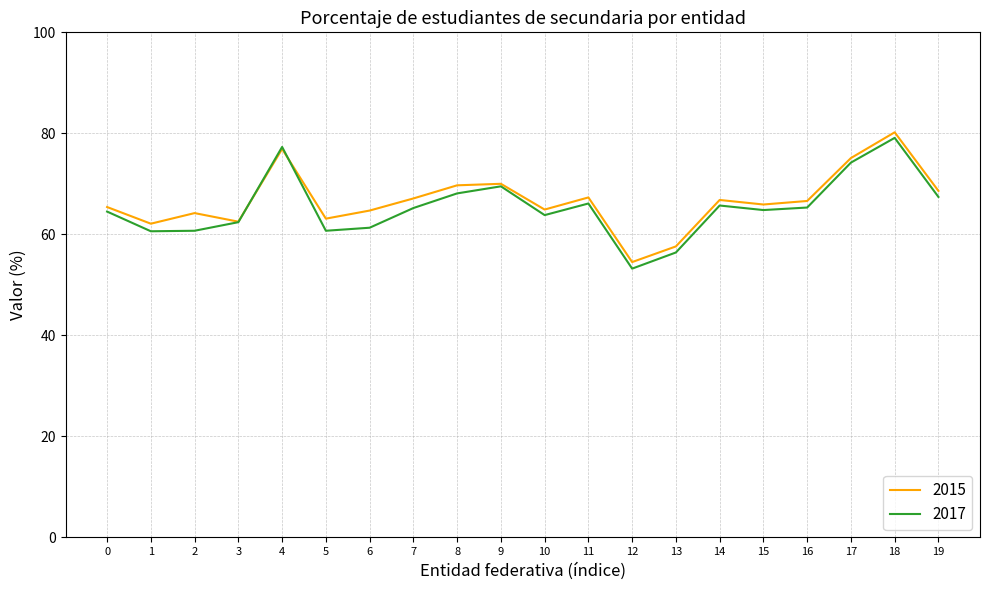

Where does the 2015 series first go above 66?

4